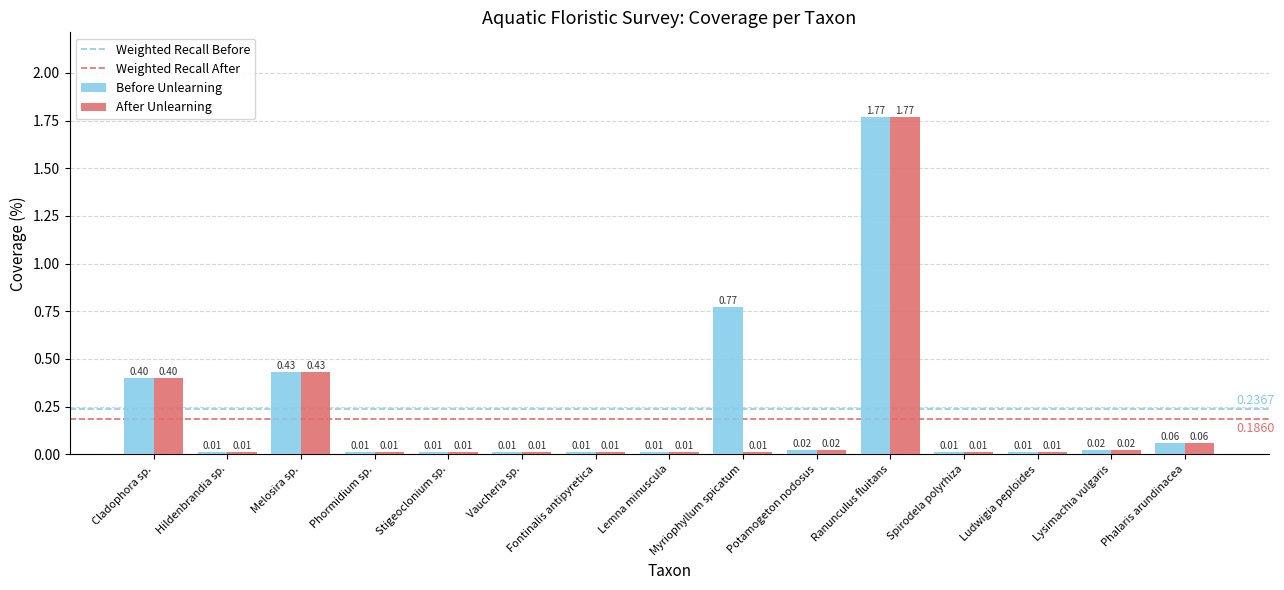

Between Myriophyllum spicatum and Lysimachia vulgaris, which series saw the biggest shift?

Before Unlearning